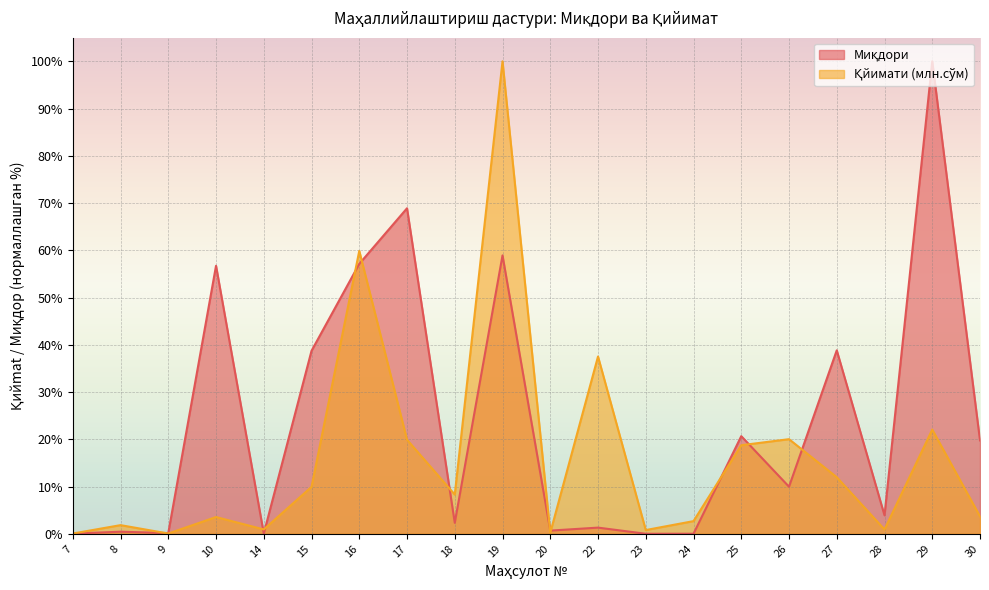

What is the maximum value shown in the chart?

100.0